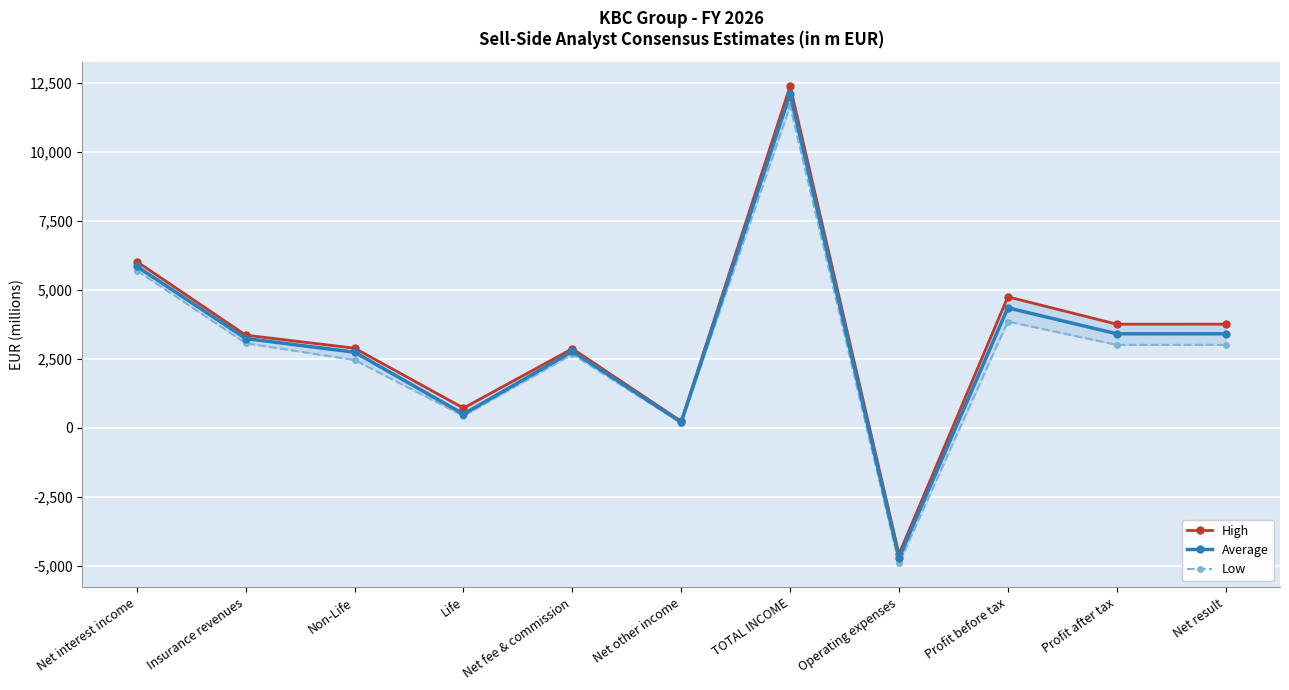

What is the total value across all series at Profit before tax?

12950.1